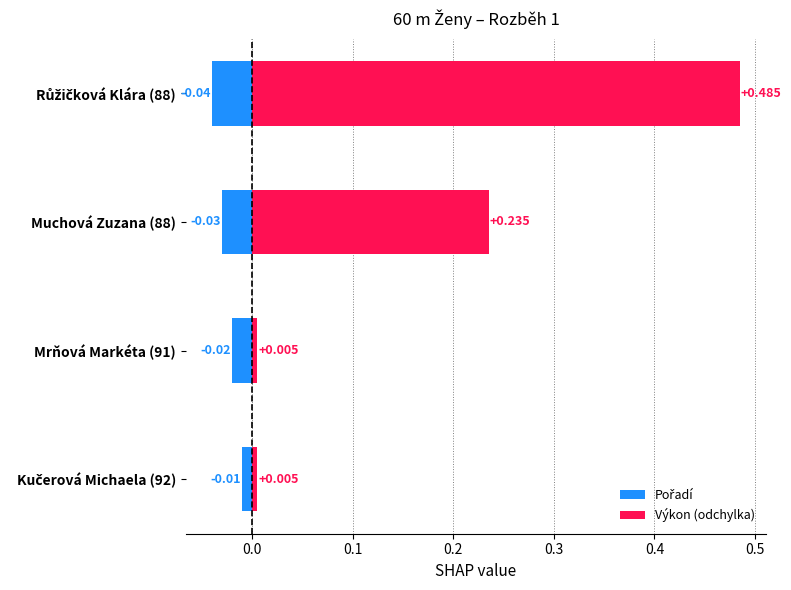

Which series has the largest range (max minus min)?

Výkon (odchylka)